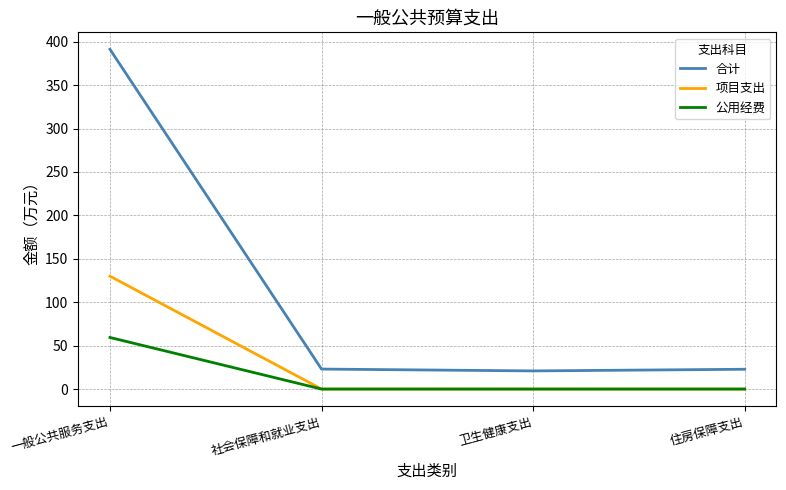

Which series has the largest range (max minus min)?

合计